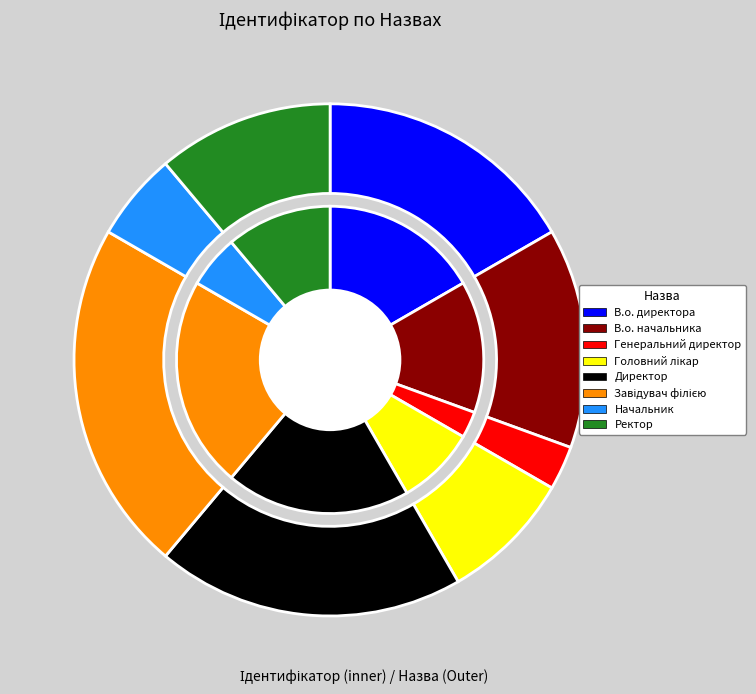

What percentage is NOT represented by Ректор?

88.9%